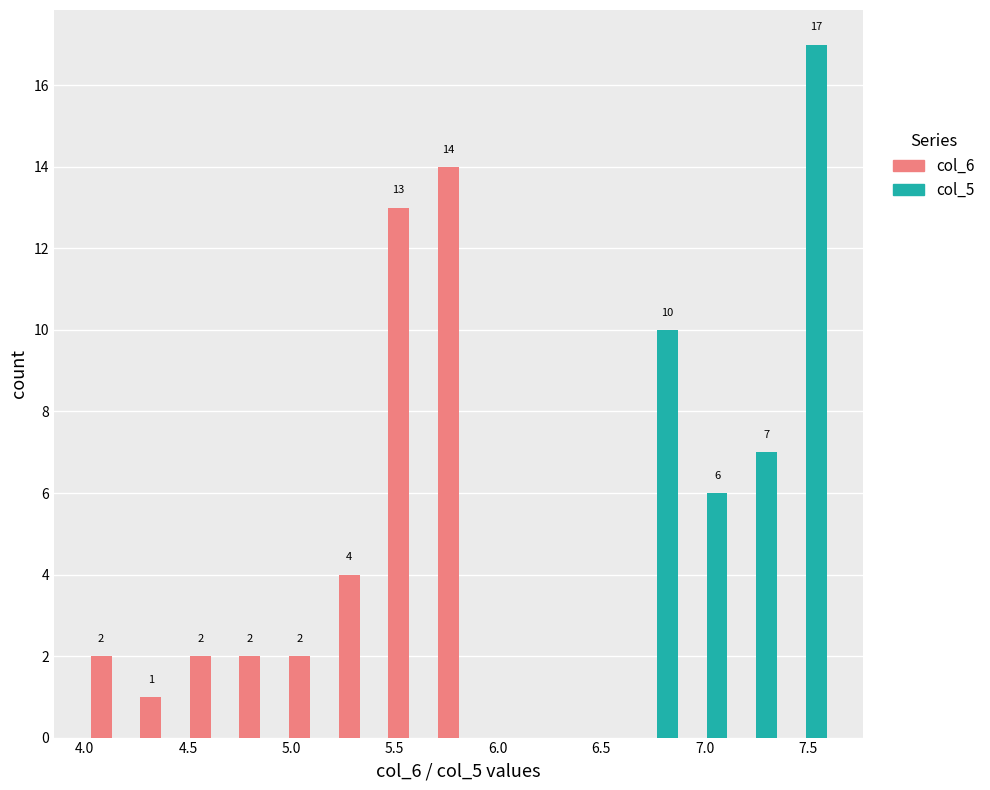

In the col_6 series, which range on the x-axis has the tallest bar?

5.69 to 5.93